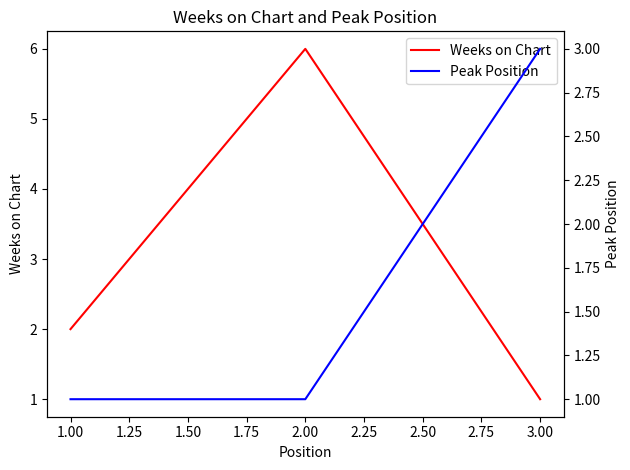

What is the highest value of the Weeks on Chart series?

6